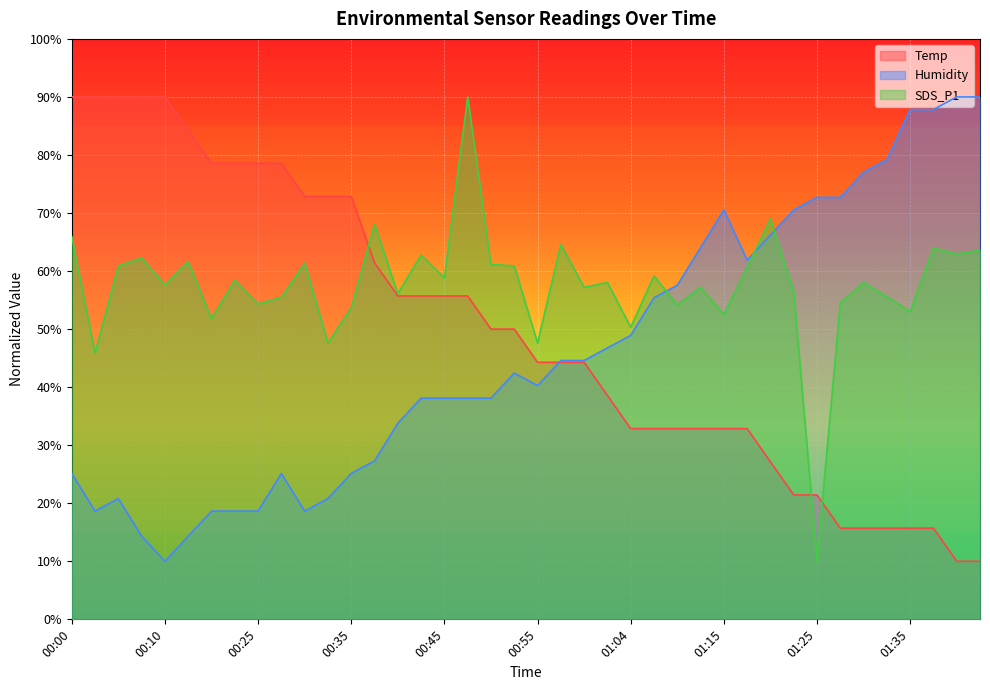

True or false: SDS_P1 has a value of 71.7 at 01:04.

False